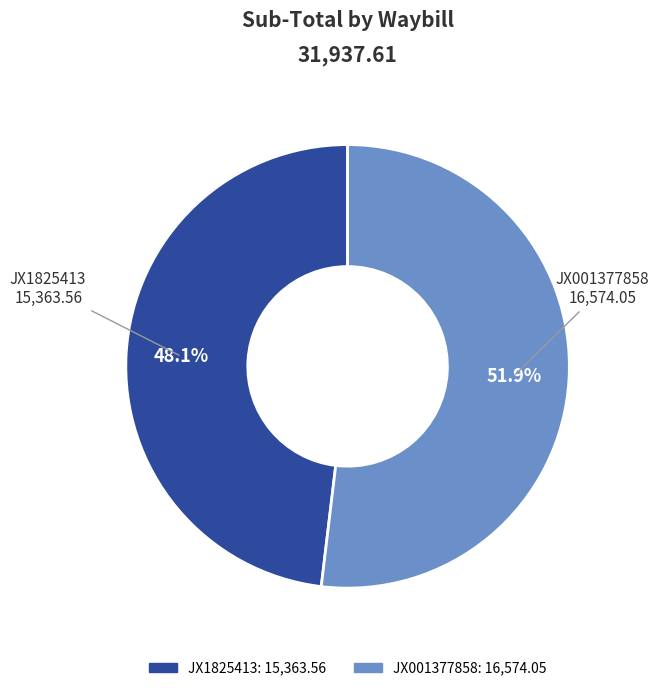

What portion of the pie excludes JX1825413?

51.9%